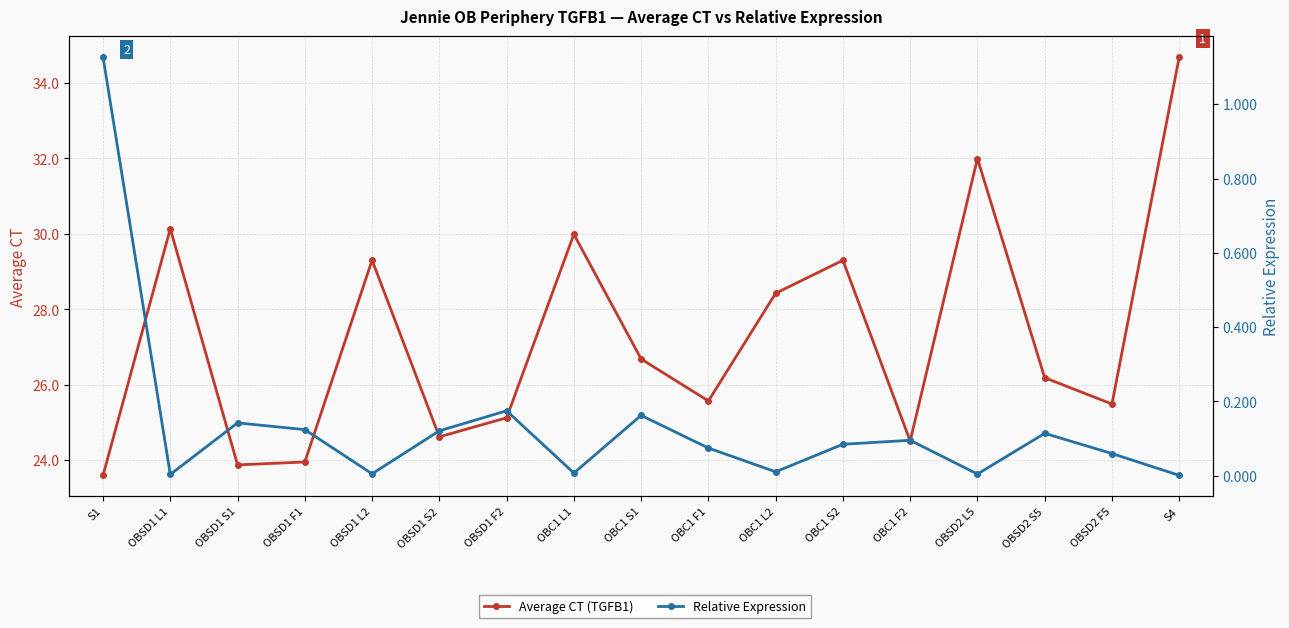

How many lines are shown in the chart?

2